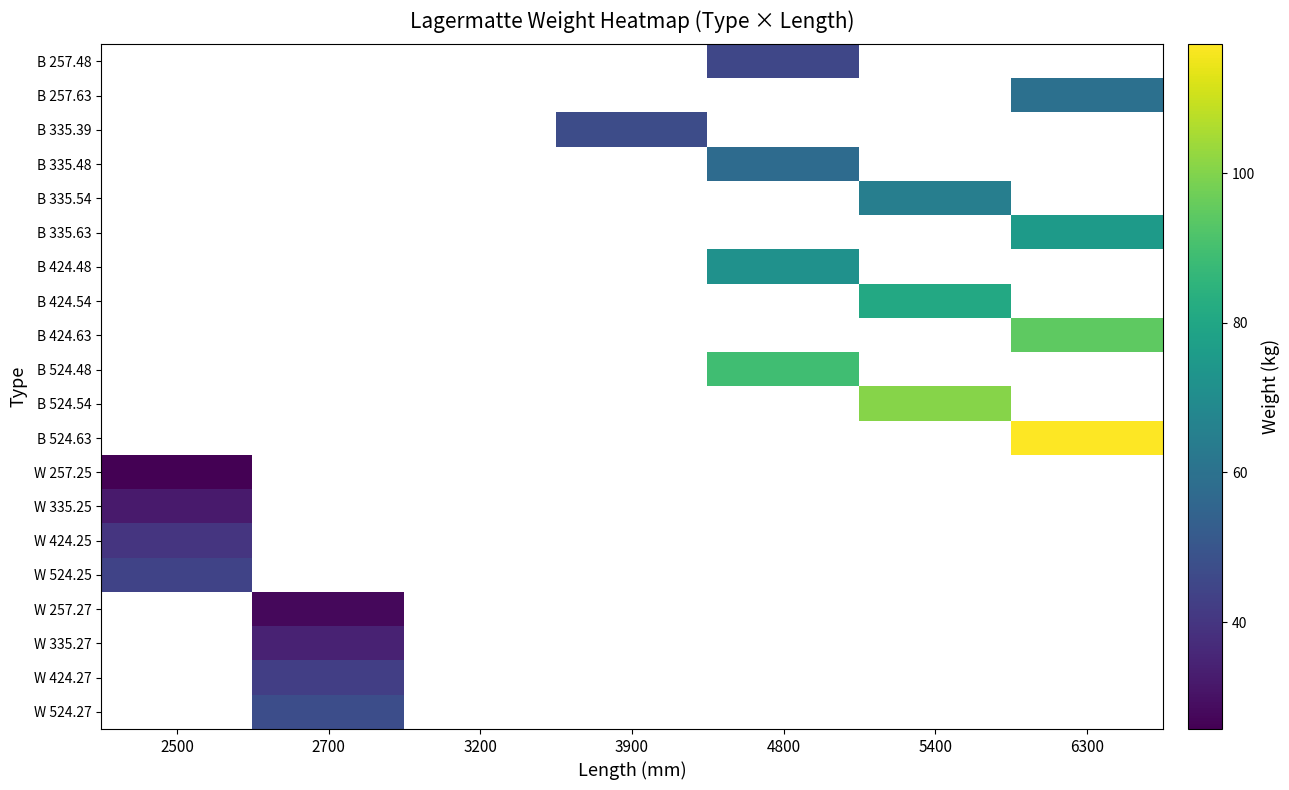

What is the greatest value displayed?

117.2